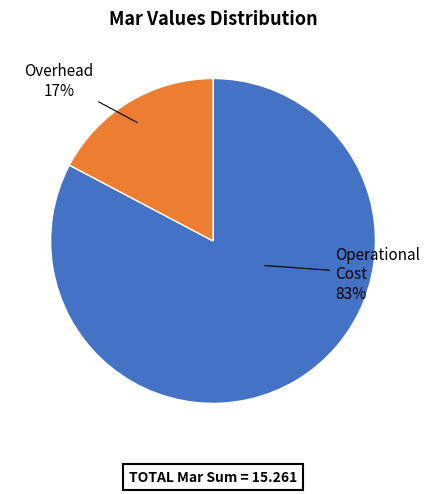

To the nearest percent, what is the average slice percentage?

50%